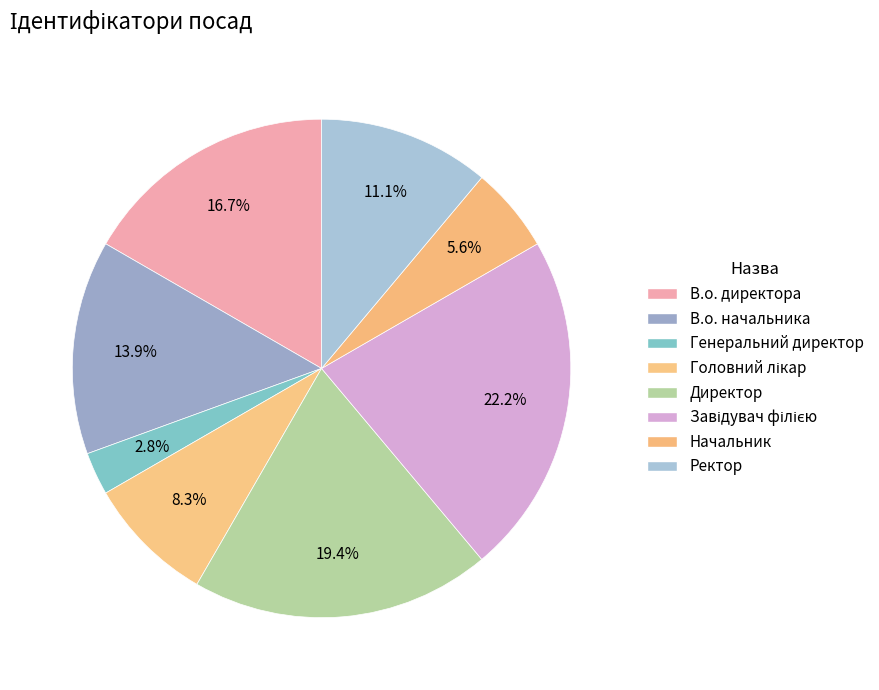

Which category has the smallest portion of the pie?

Генеральний директор